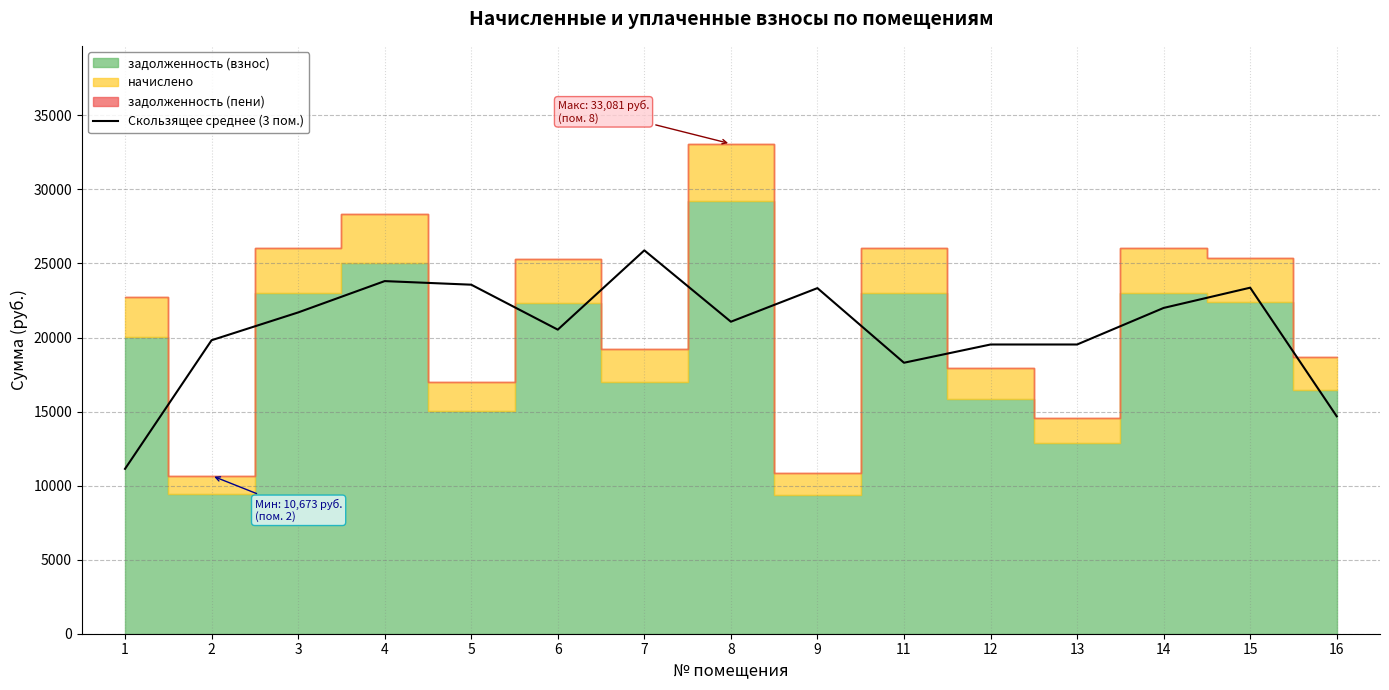

The chart shows a value of 21068.6 at 8. True or false?

True